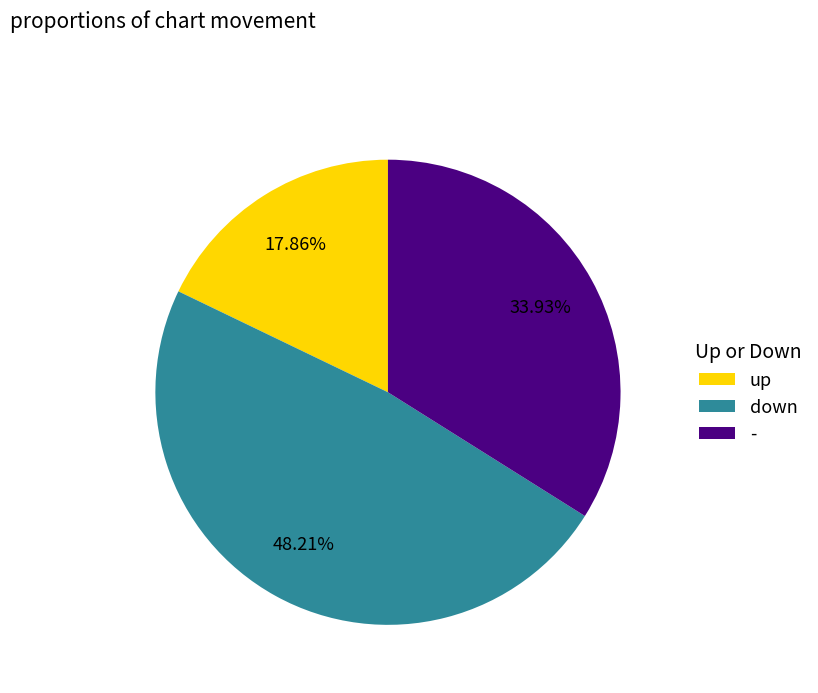

Count the number of slices in the pie.

3